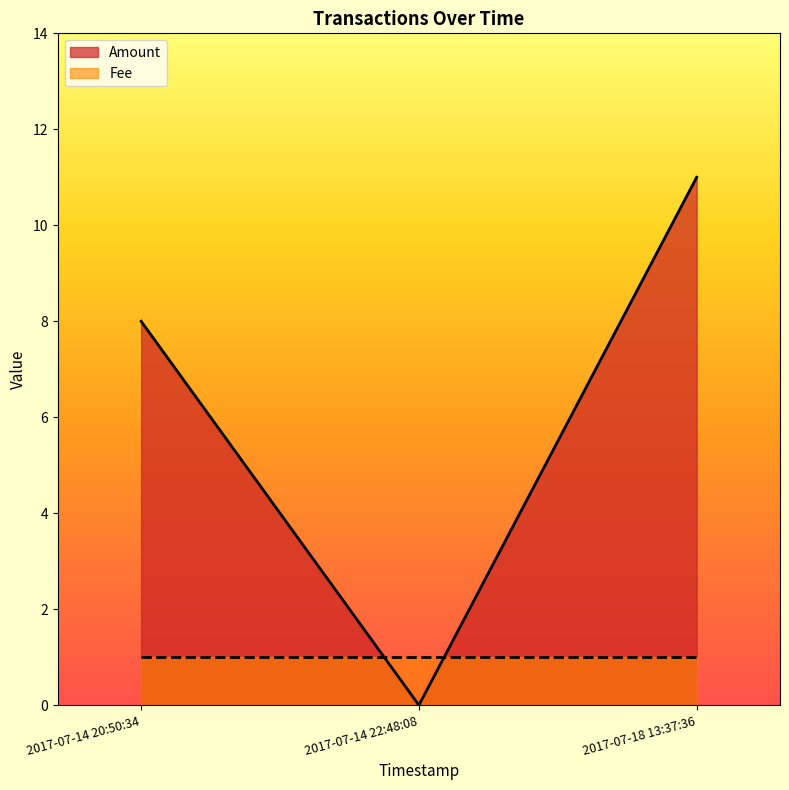

List the labels in order of Amount value, largest first.

2017-07-18 13:37:36, 2017-07-14 20:50:34, 2017-07-14 22:48:08